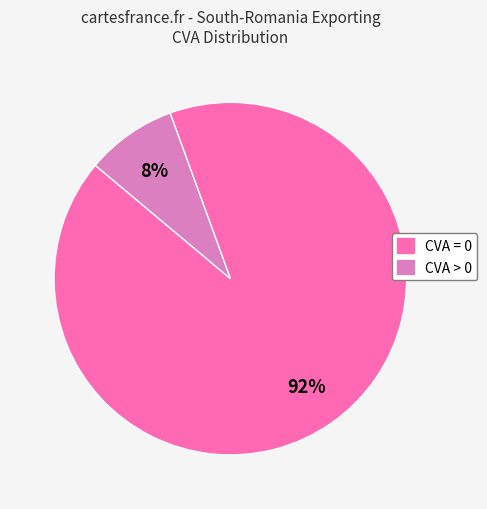

Is there any slice that represents more than half of the pie?

Yes